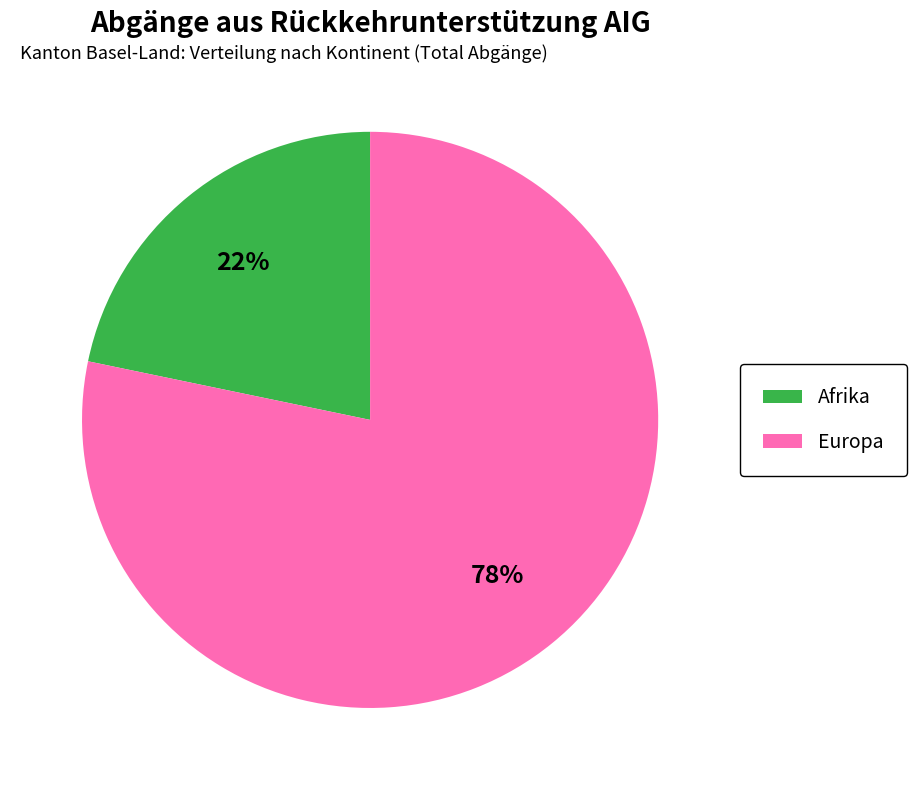

Between Europa and Afrika, which is larger?

Europa